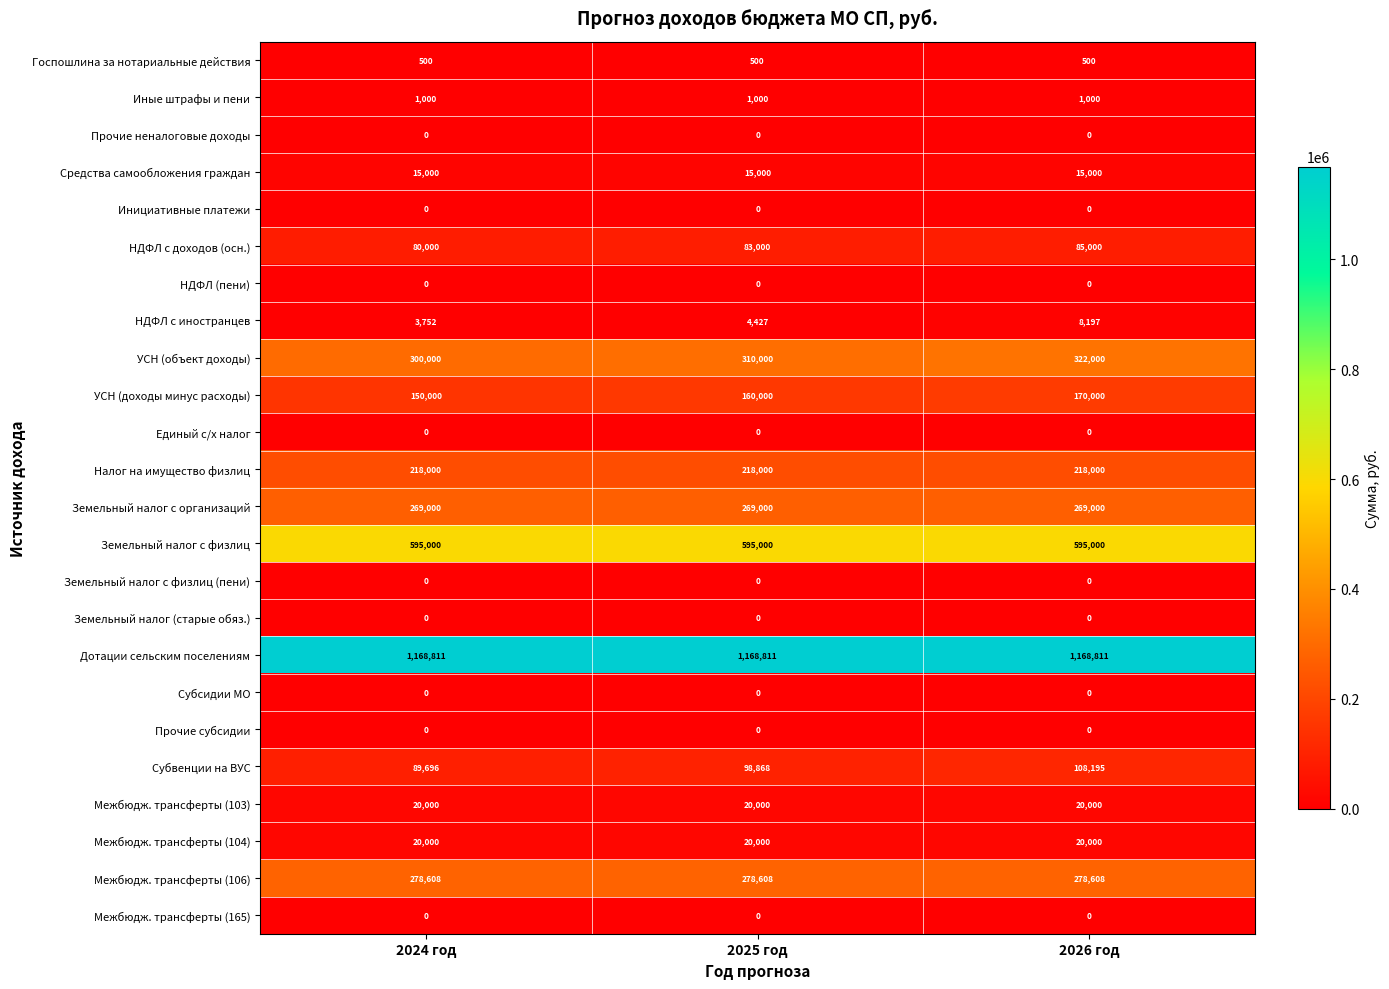

The value of Земельный налог с организаций at 2025 год is 74358. True or false?

False